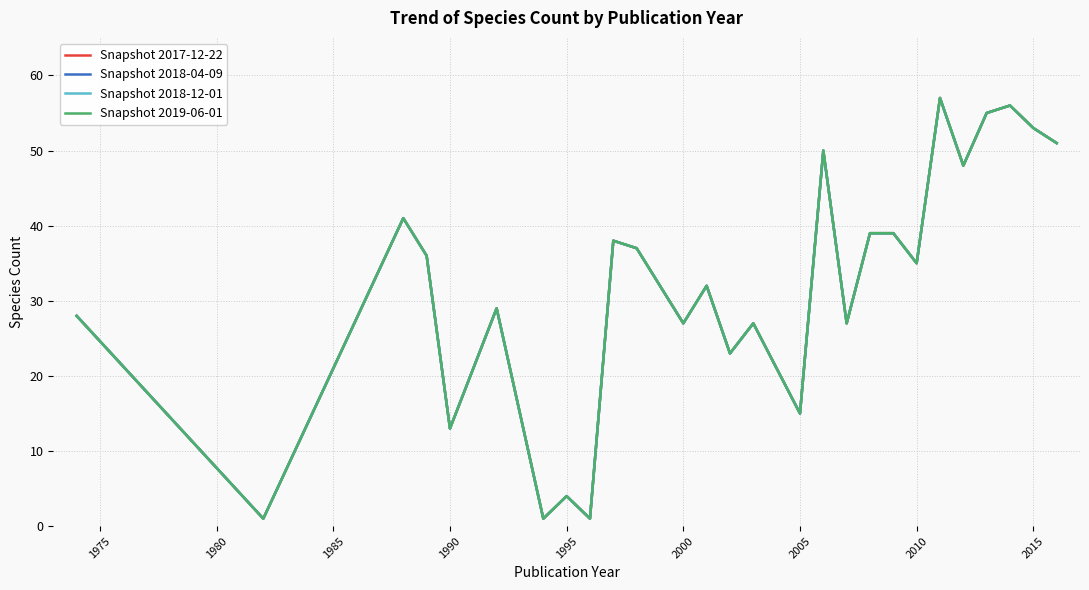

Does the chart display data point markers on the line(s)?

No